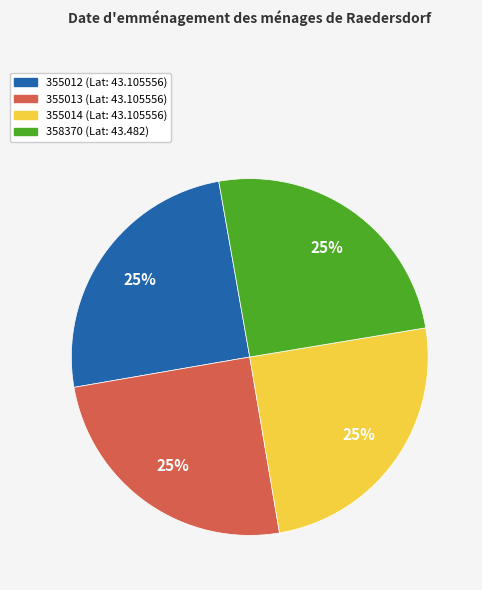

True or false: 355012 accounts for 25% of the total.

True